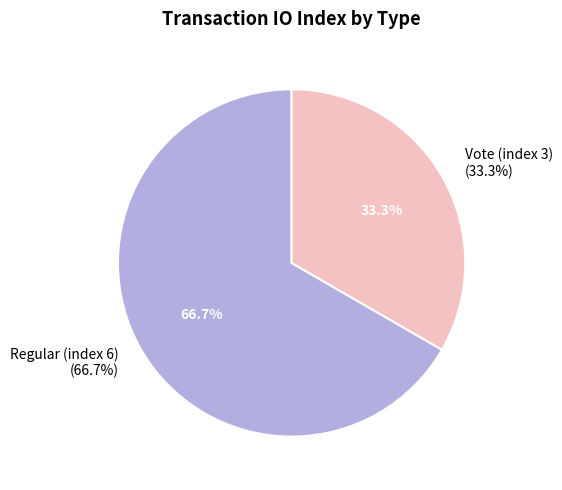

What percentage is the Regular (index 6) slice, to the nearest percent?

67%